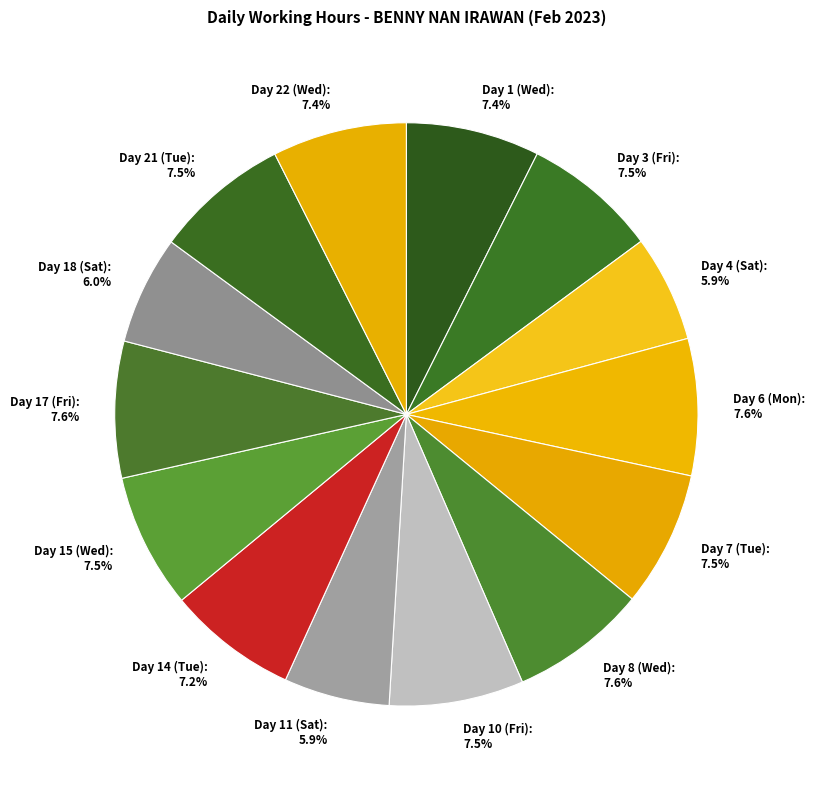

What is the ratio of the value at Day 10 (Fri) to the value at Day 15 (Wed)?

1.0